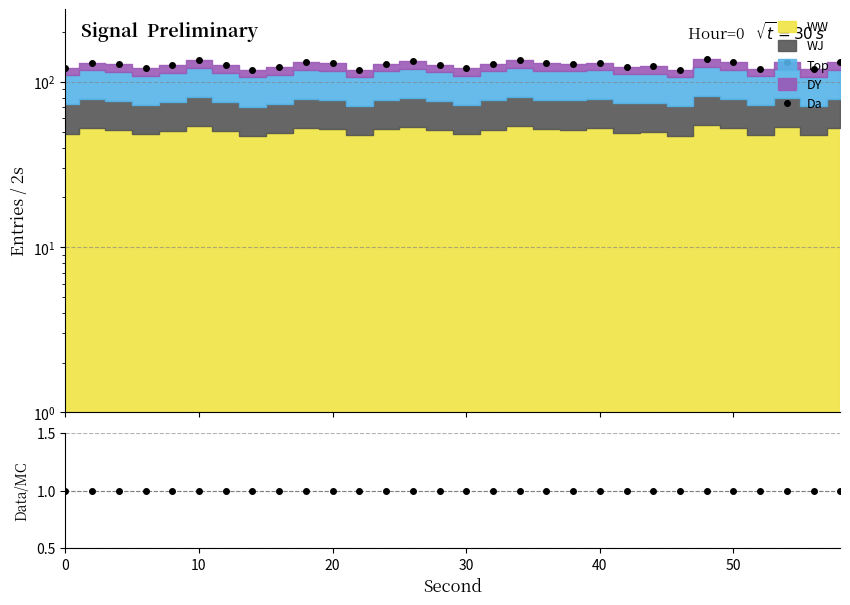

What is the lowest value of the Data/MC series?

1.0